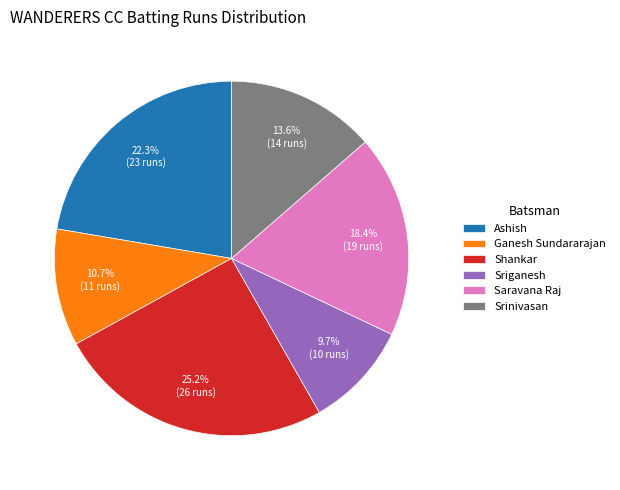

To the nearest percent, what is the average slice percentage?

17%